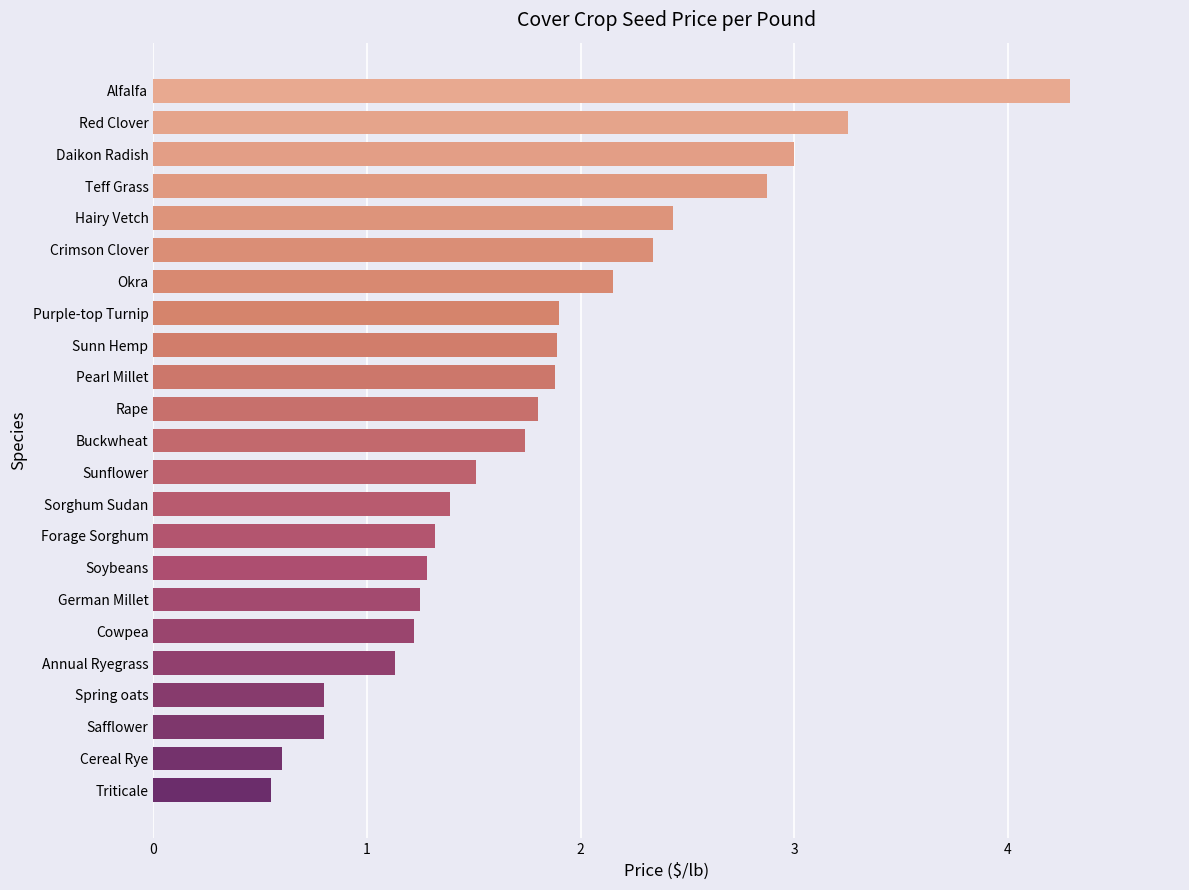

What is the change in value from Cereal Rye to Soybeans?

+0.7